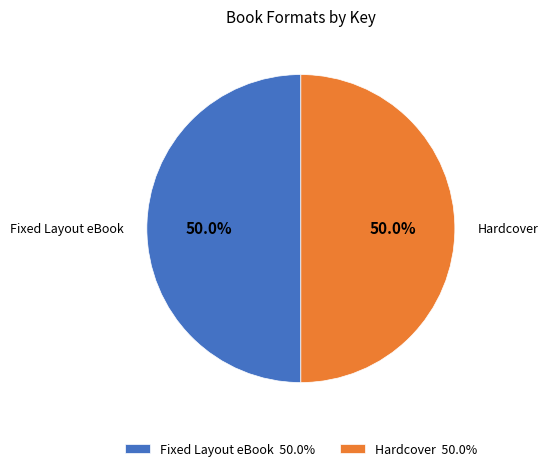

Combined, do Hardcover and Fixed Layout eBook account for over 50%?

Yes